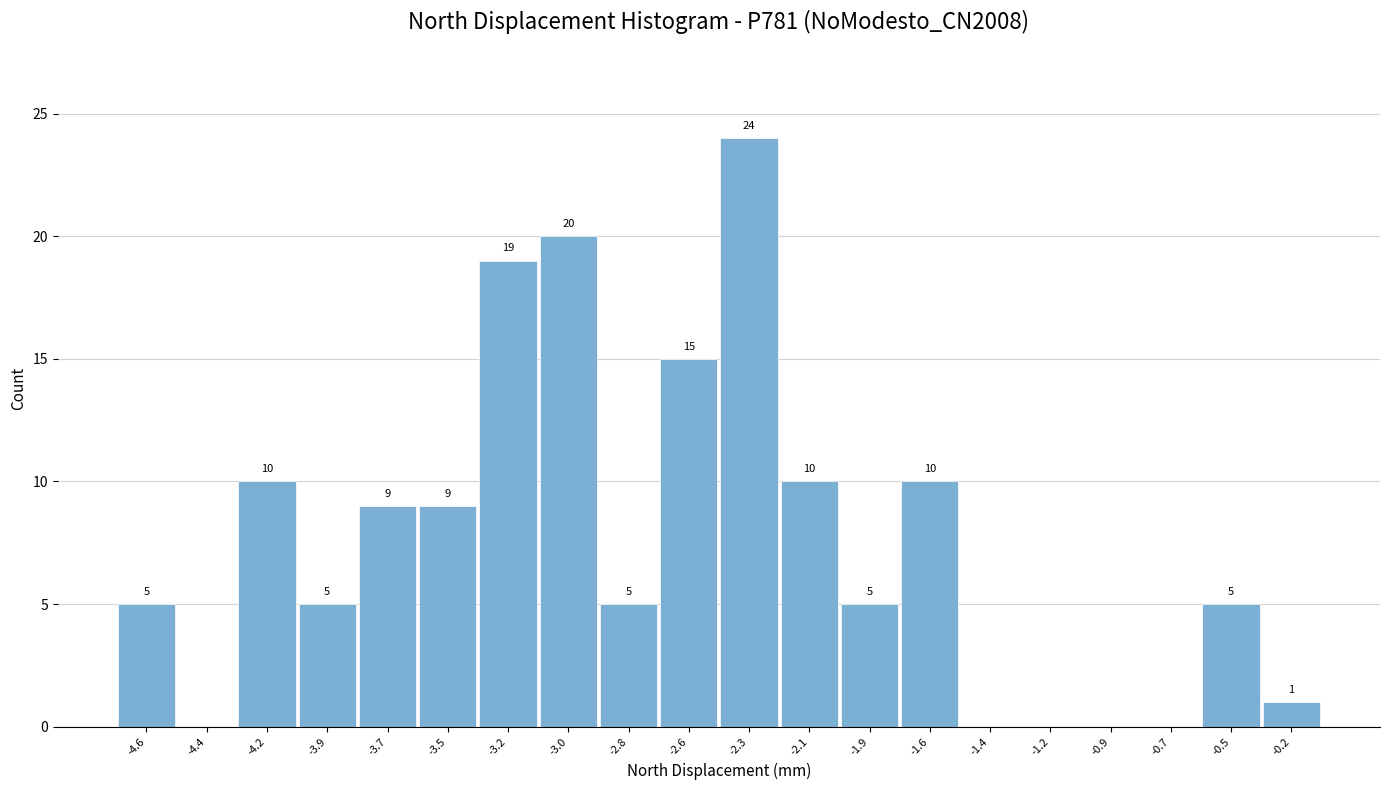

Reading left to right, extract all data points from this chart.

-4.6=5	-4.4=0	-4.2=10	-3.9=5	-3.7=9	-3.5=9	-3.2=19	-3.0=20	-2.8=5	-2.6=15	-2.3=24	-2.1=10	-1.9=5	-1.6=10	-1.4=0	-1.2=0	-0.9=0	-0.7=0	-0.5=5	-0.2=1